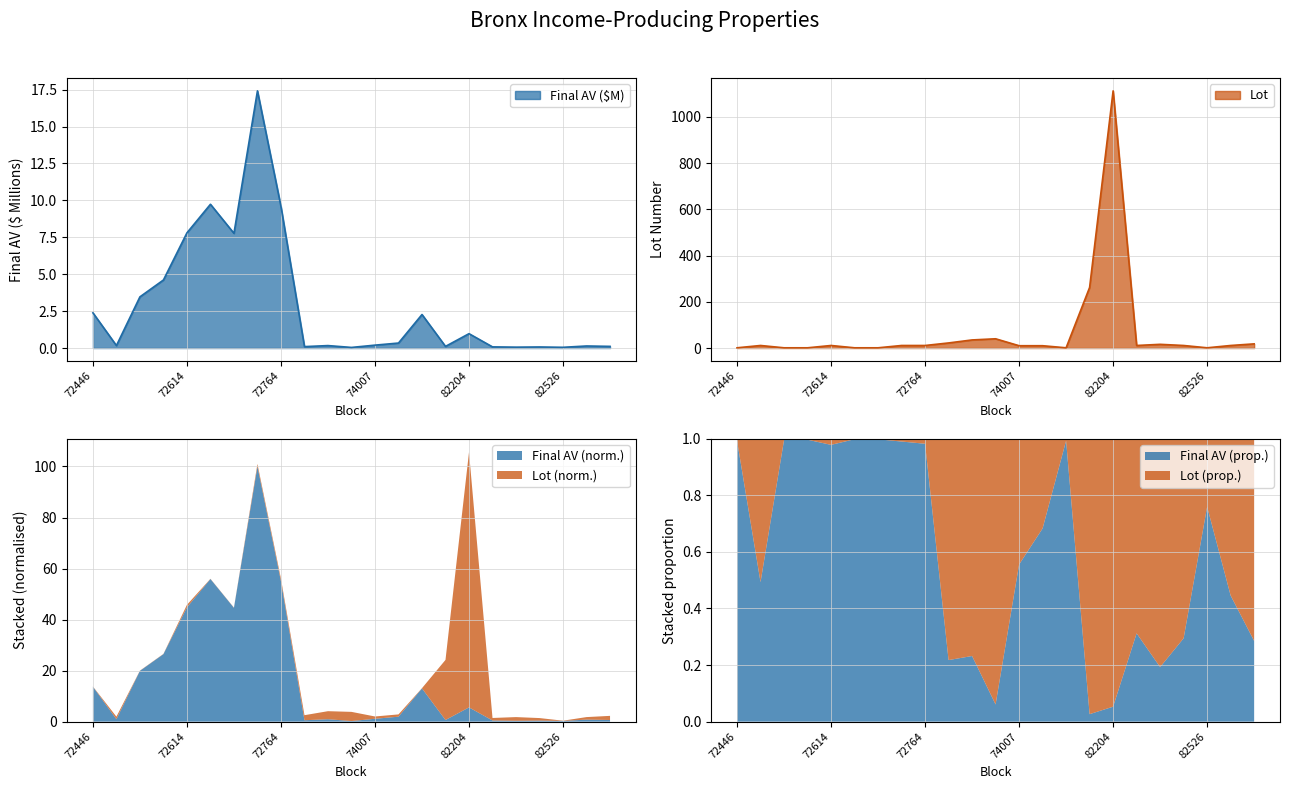

True or false: Final AV ($M) has a value of 1.6 at 72446.

False